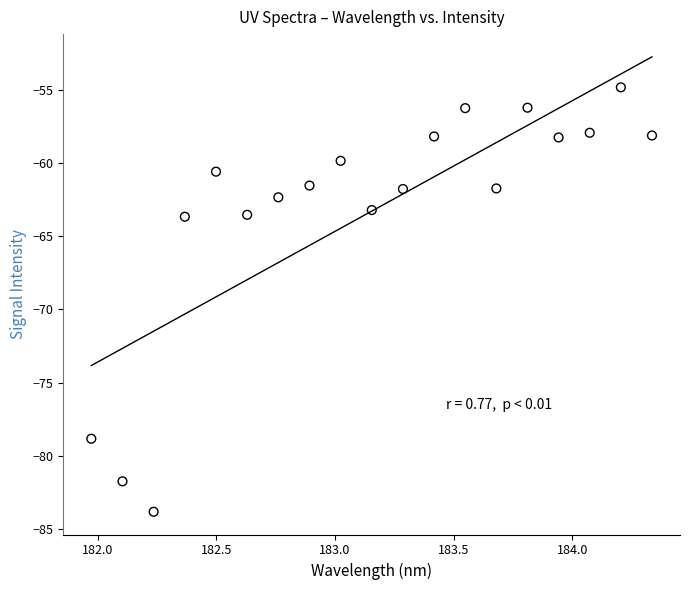

What is the range of X values (max minus min)?

2.4